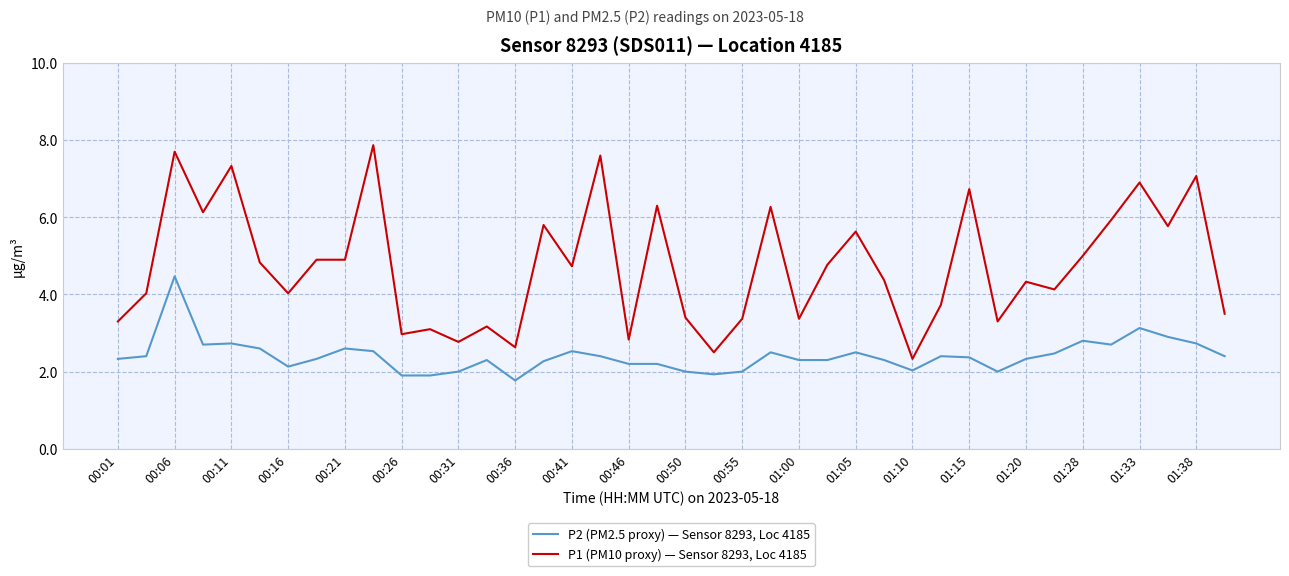

What is the minimum value for P2 (PM2.5 proxy) — Sensor 8293, Loc 4185?

1.8